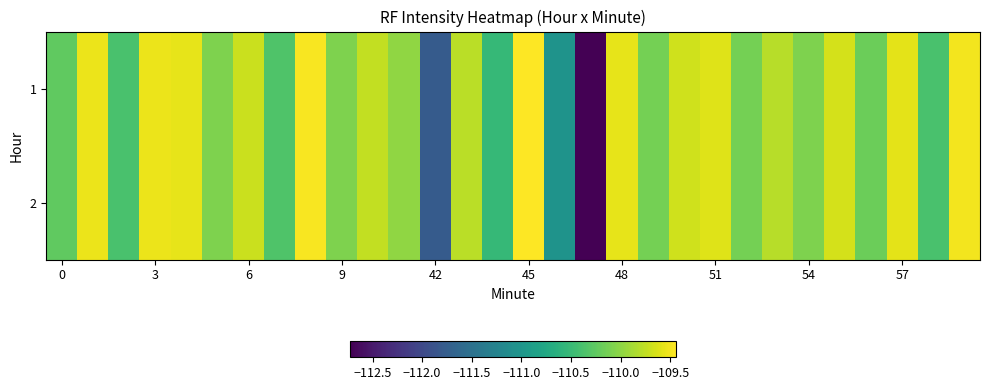

Count the number of data series in this chart.

2